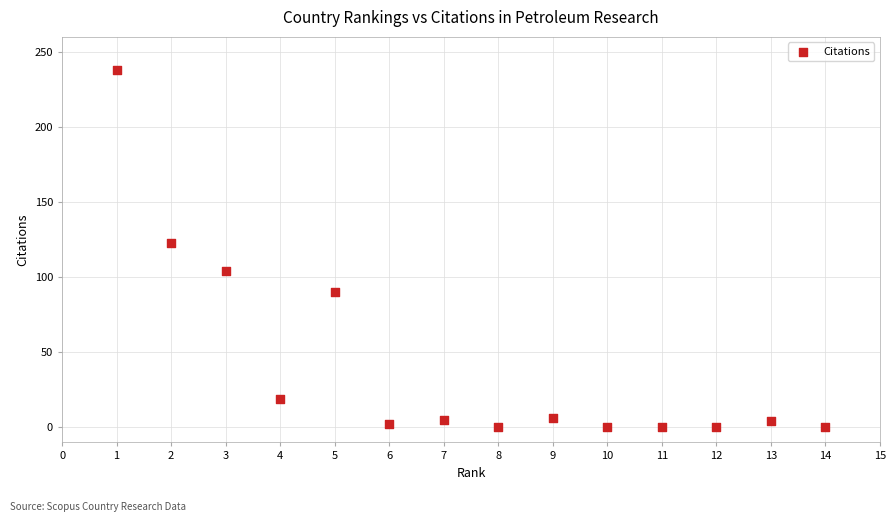

What Y value in the scatter plot is closest to 119?

123